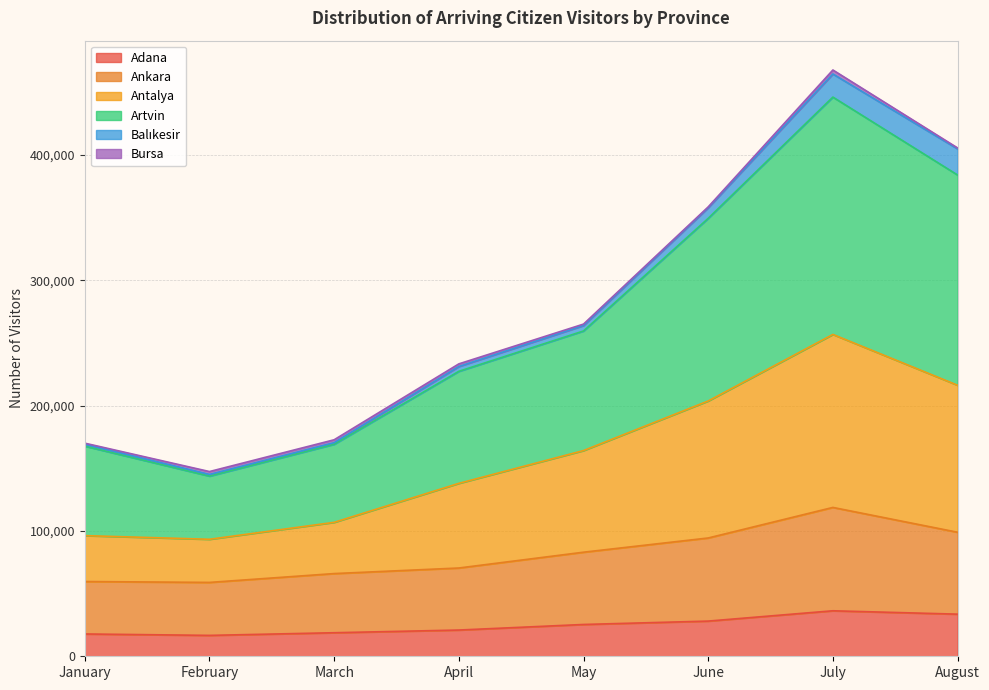

In Artvin, how many points are higher than both neighbors (excluding endpoints)?

1